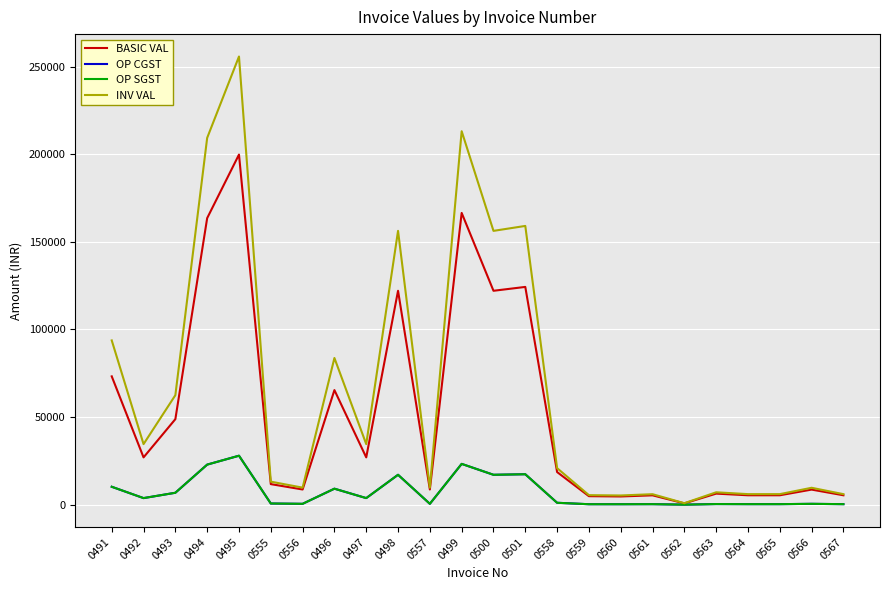

Does the chart have visible grid lines?

Yes